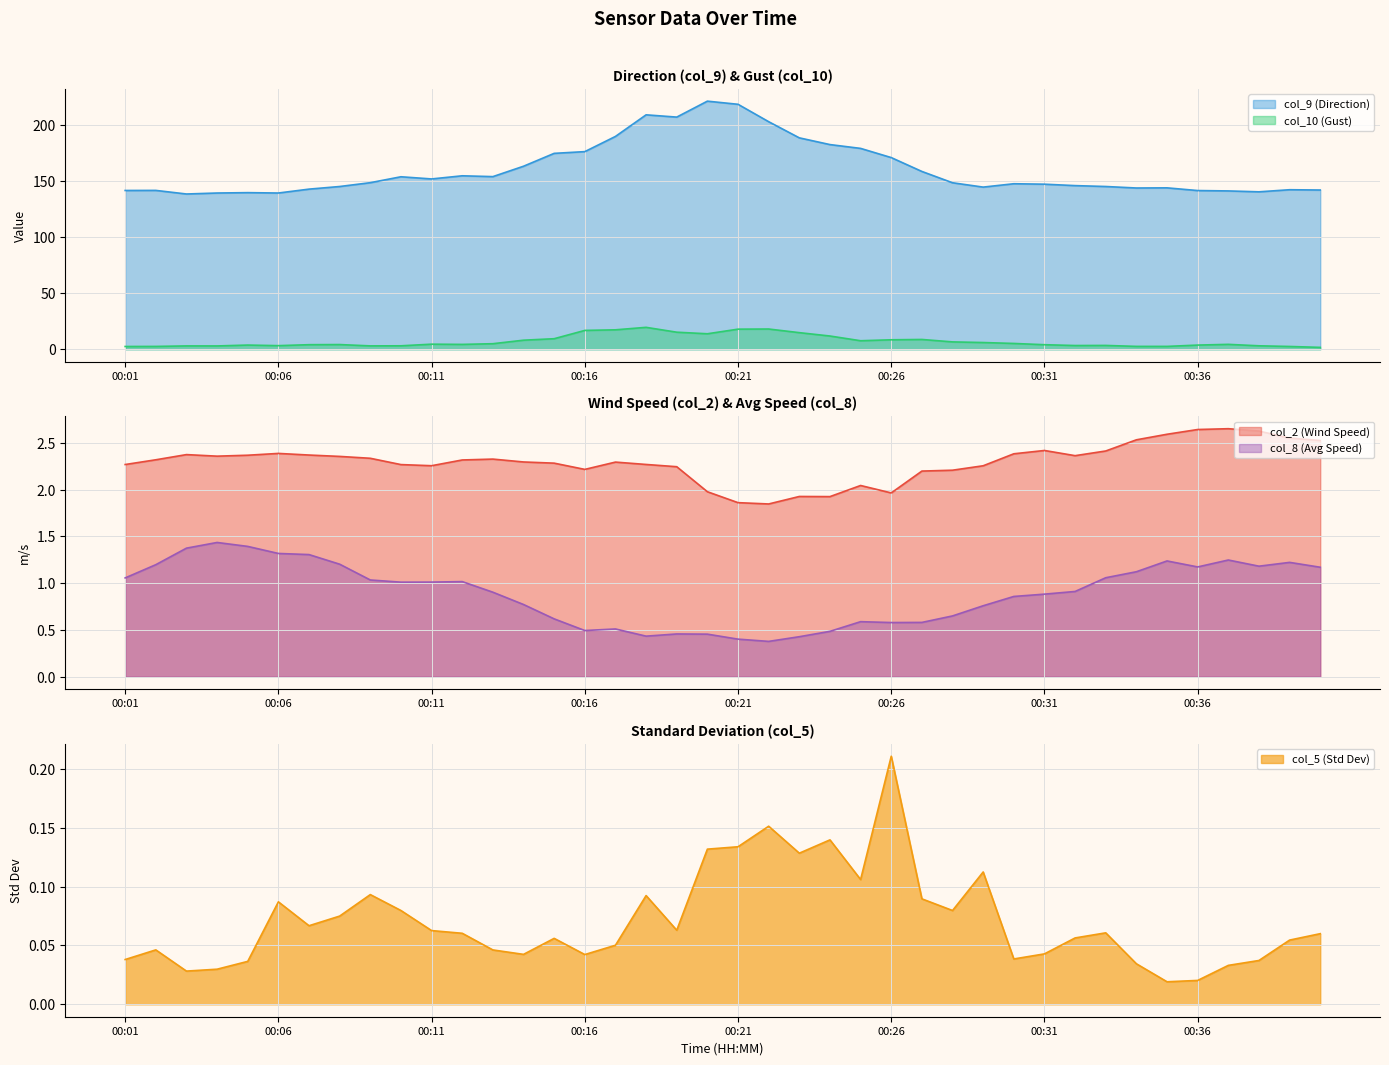

Between which two adjacent categories do col_10 and col_2 first intersect?

00:33 and 00:34